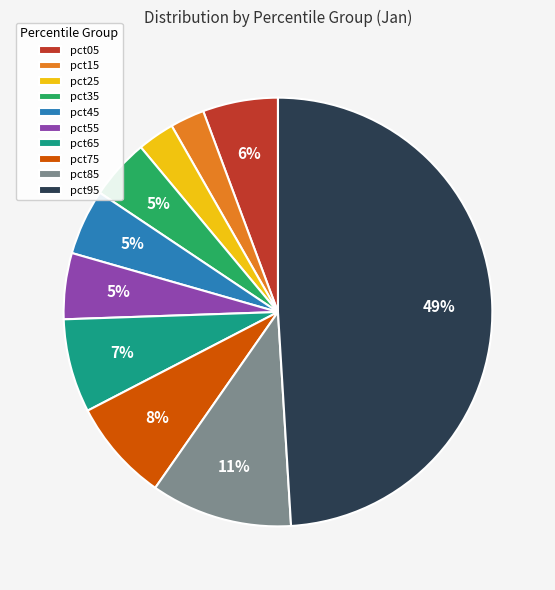

What percentage is the pct45 slice, to the nearest percent?

5%